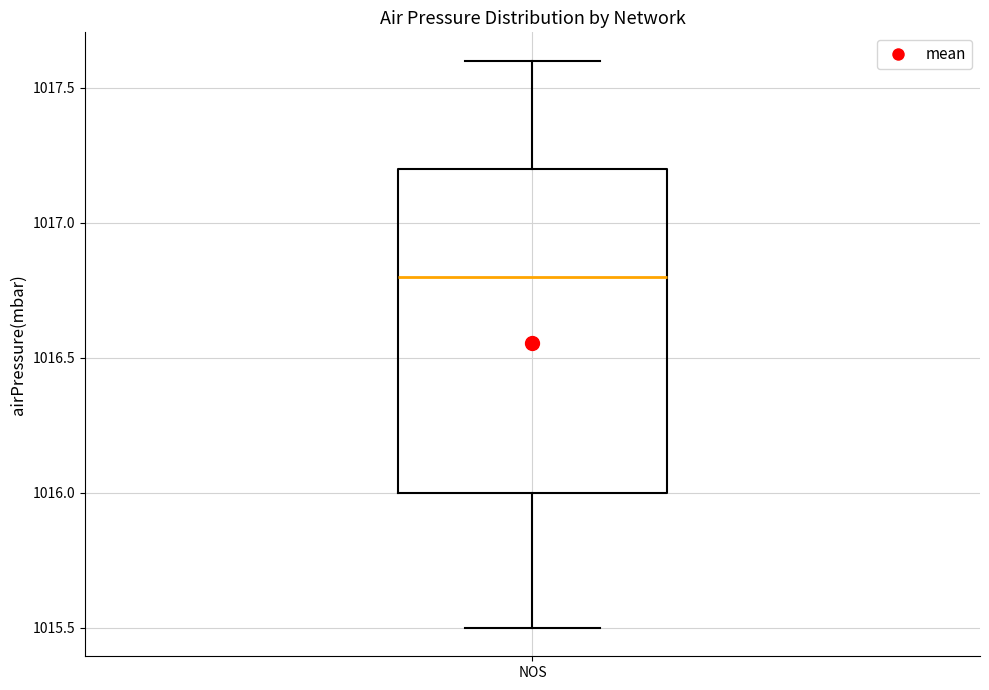

Where does the lower whisker of the box for NOS end on the y-axis? The values are not printed on the chart, so give them approximately, as read against the axis.

1015.5